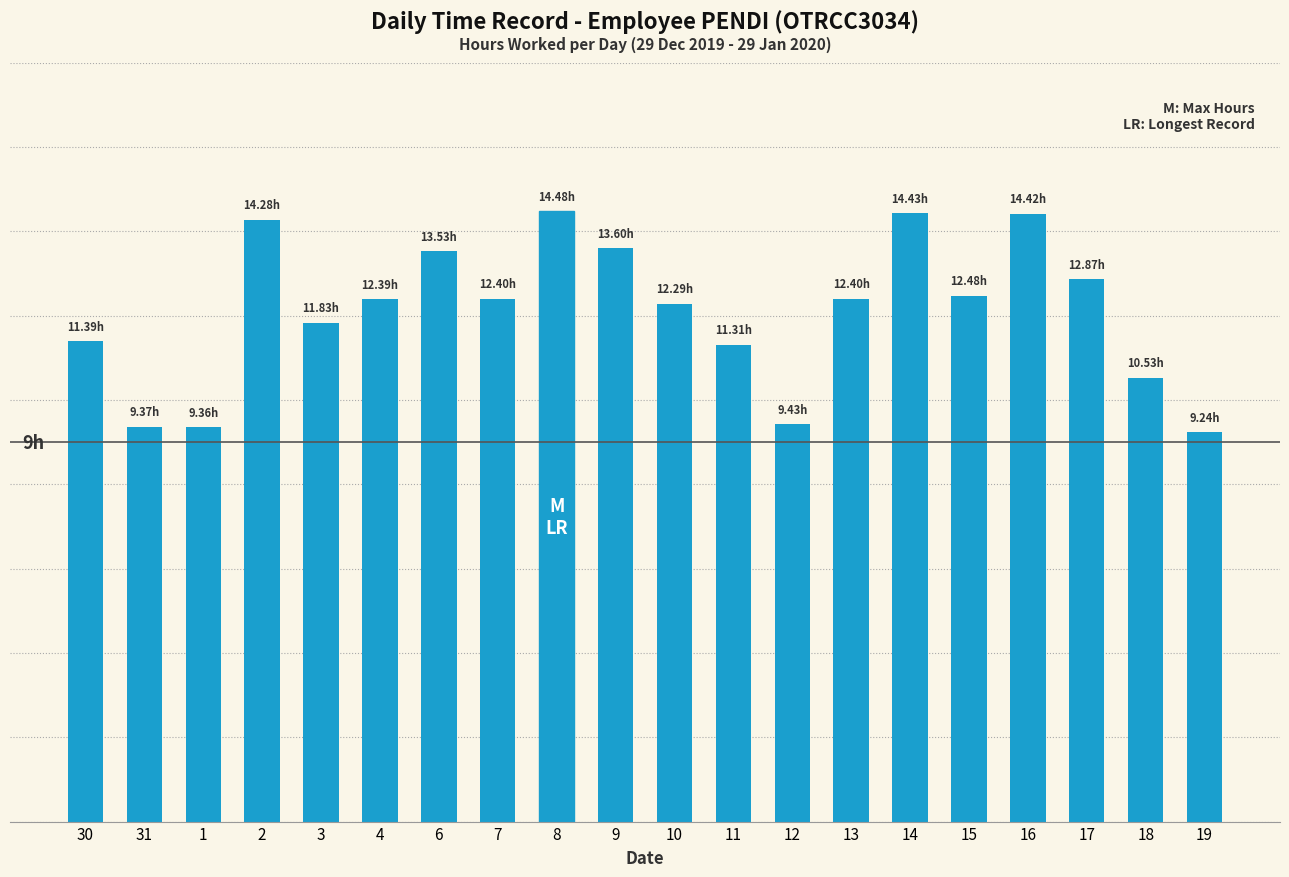

What is the sum of all values?

242.0